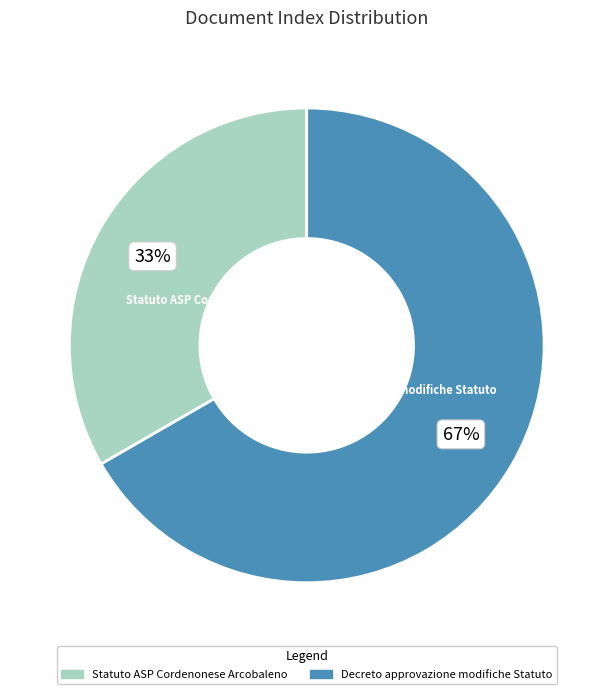

How many segments does this pie chart have?

2